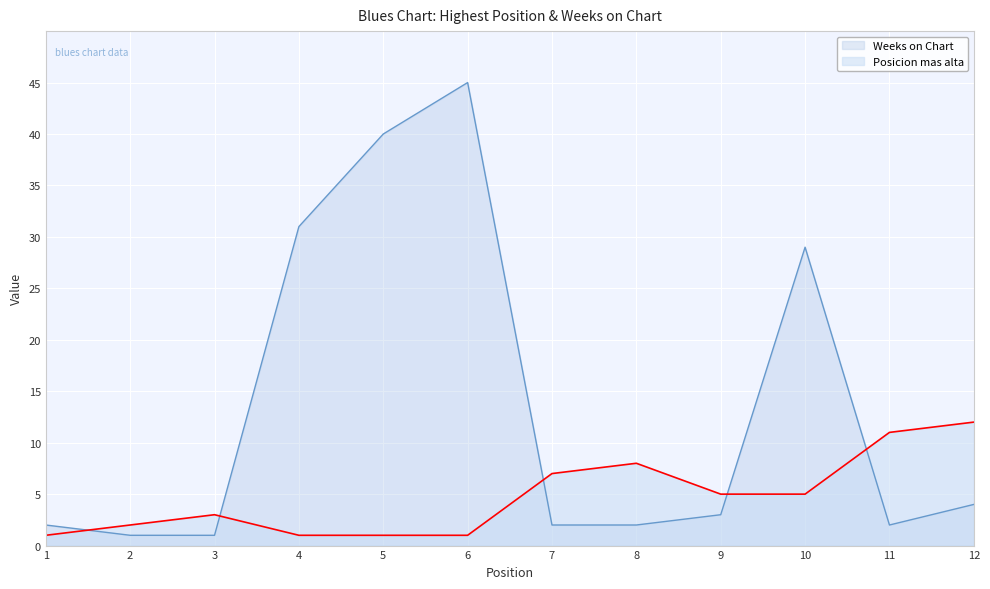

Reading left to right, transcribe all the data shown in this chart.

Posicion mas alta: 1	2	3	1	1	1	7	8	5	5	11	12
Weeks on Chart: 2	1	1	31	40	45	2	2	3	29	2	4